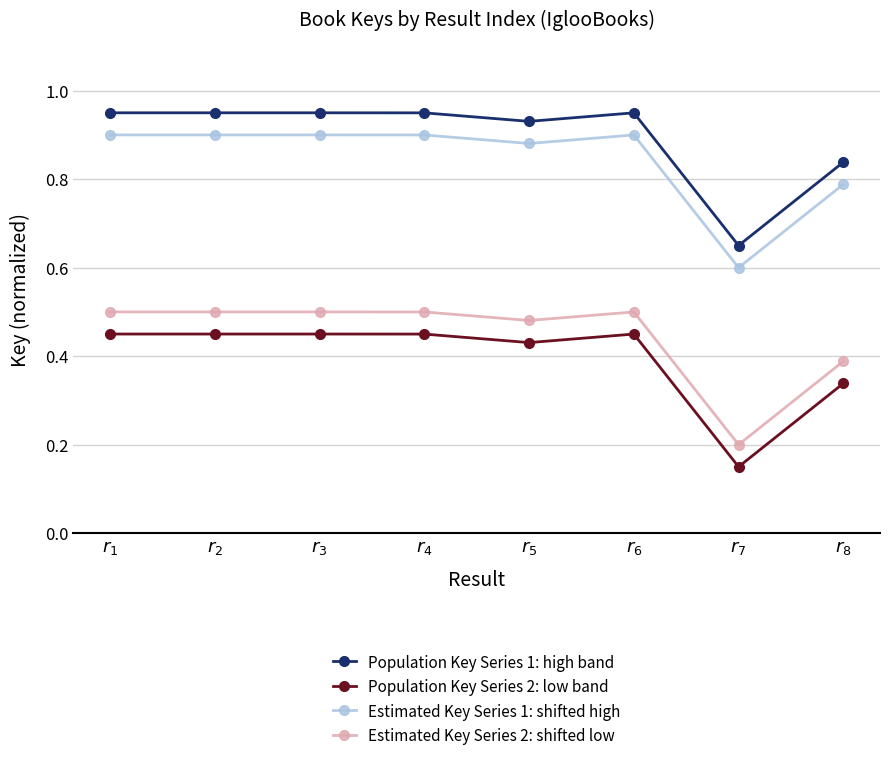

At which label does Estimated Key Series 1: shifted high reach its minimum?

$r_{7}$